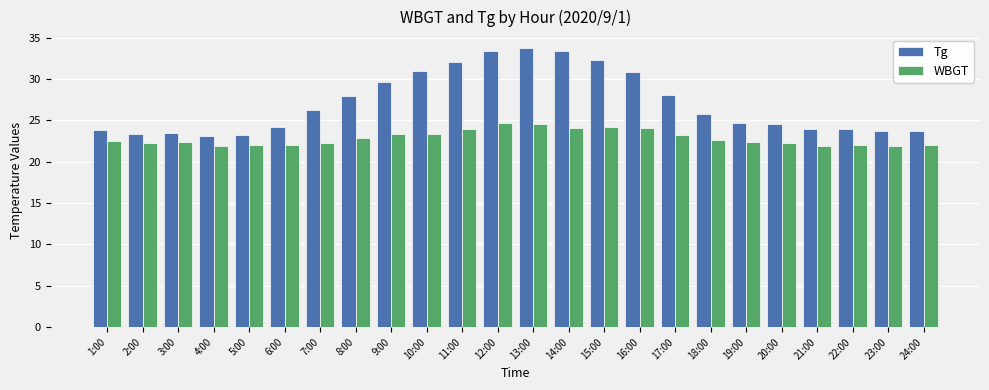

List the series in order of their overall mean, highest first.

Tg, WBGT